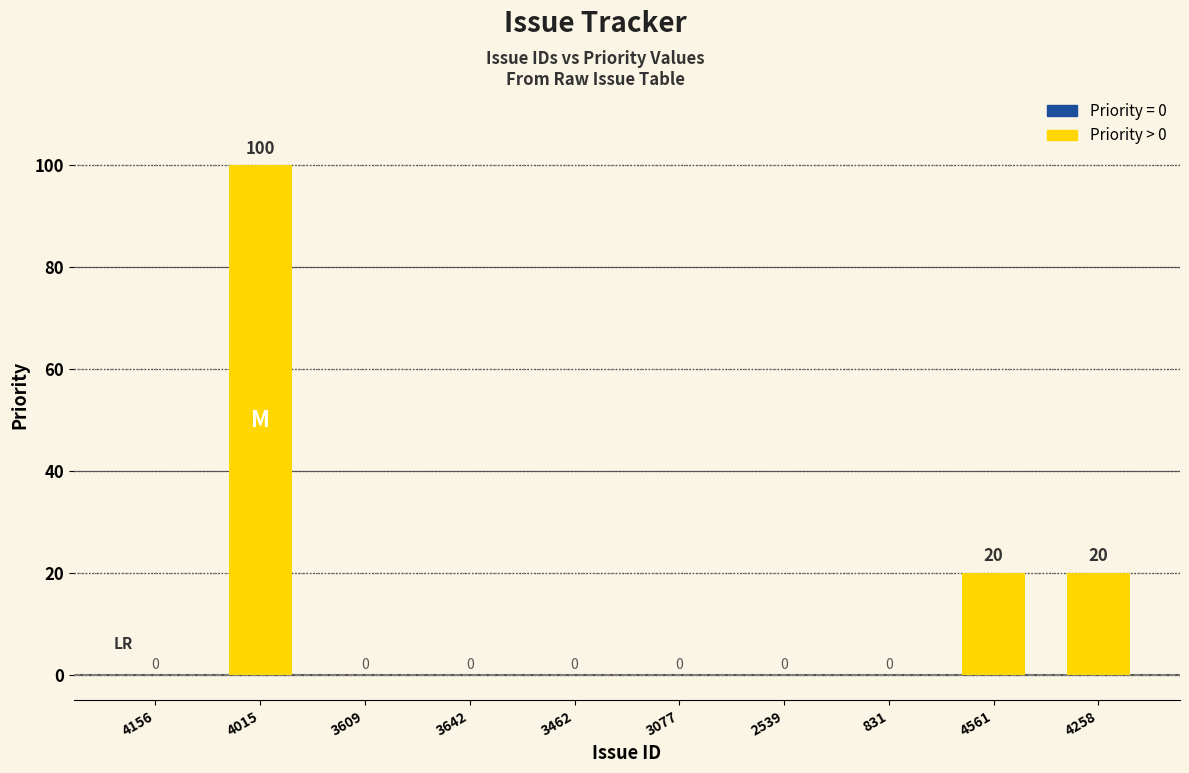

The chart shows a value of 0 at 3609. True or false?

True